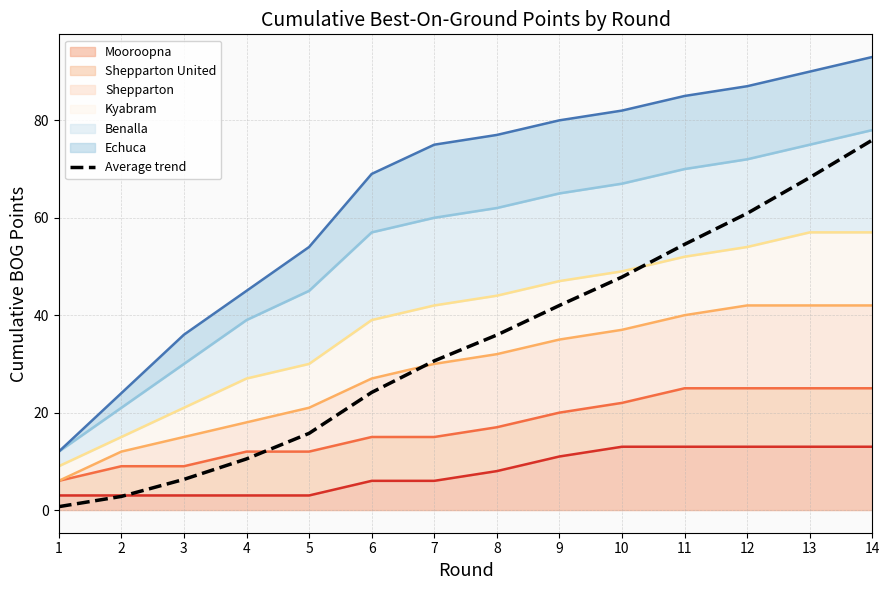

Reading right to left, transcribe all the data shown in this chart.

75.9	68.2	60.9	54.5	47.8	42.0	35.9	30.6	24.1	15.7	10.5	6.3	2.8	0.7